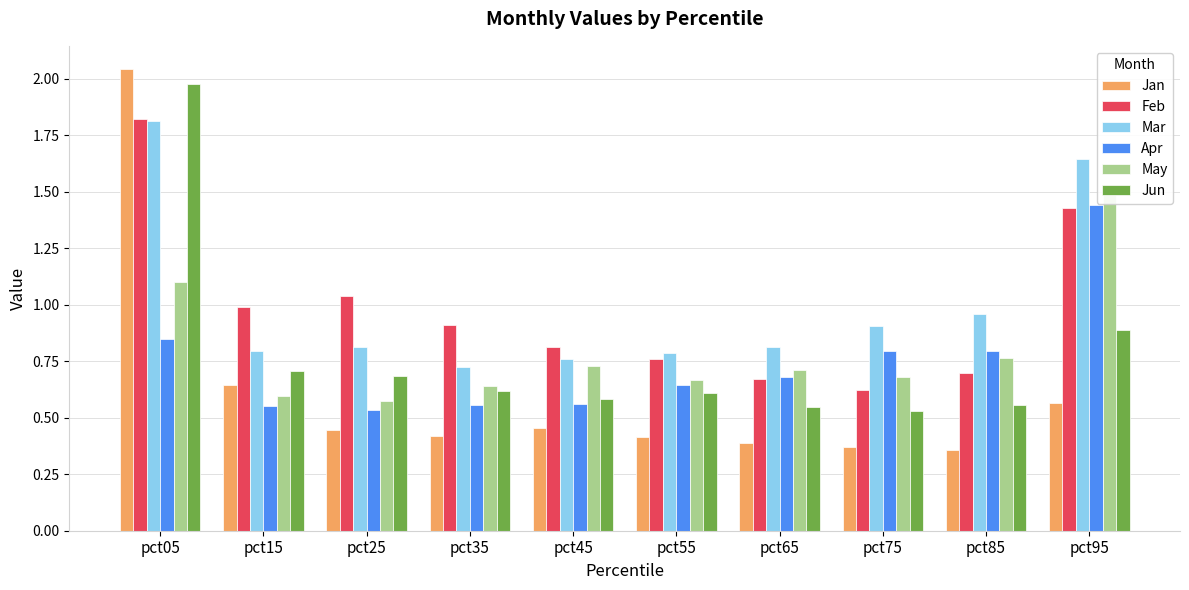

At which label is Mar closest to 1?

pct85